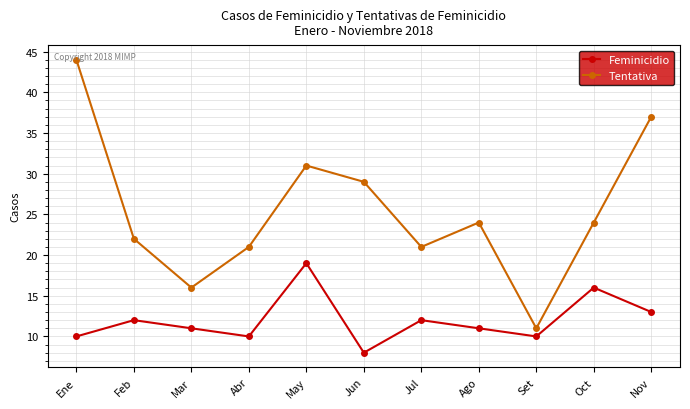

What is the smallest value displayed?

8